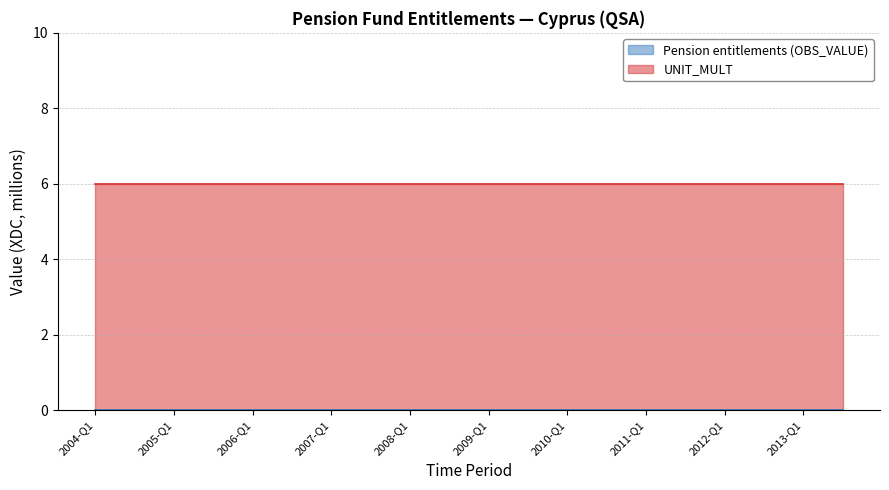

What is the label of the 15th point from the left?

2011-Q1